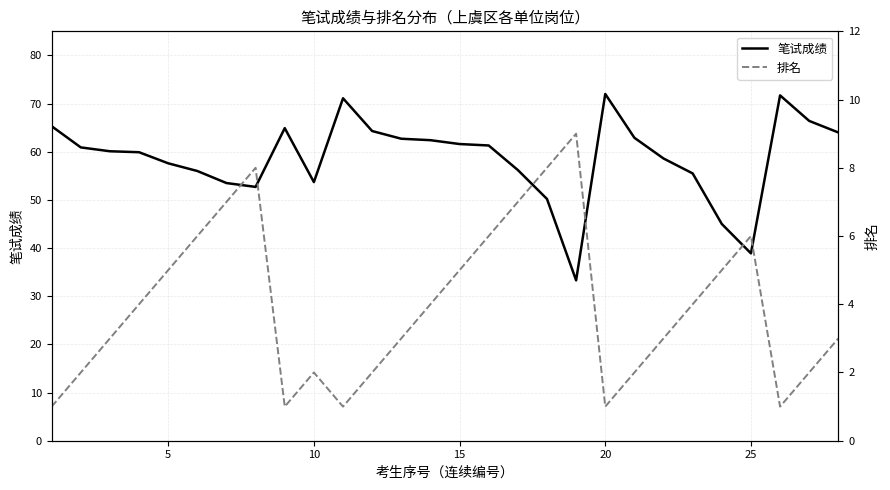

True or false: 笔试成绩 has a value of 72.0 at 20.

True